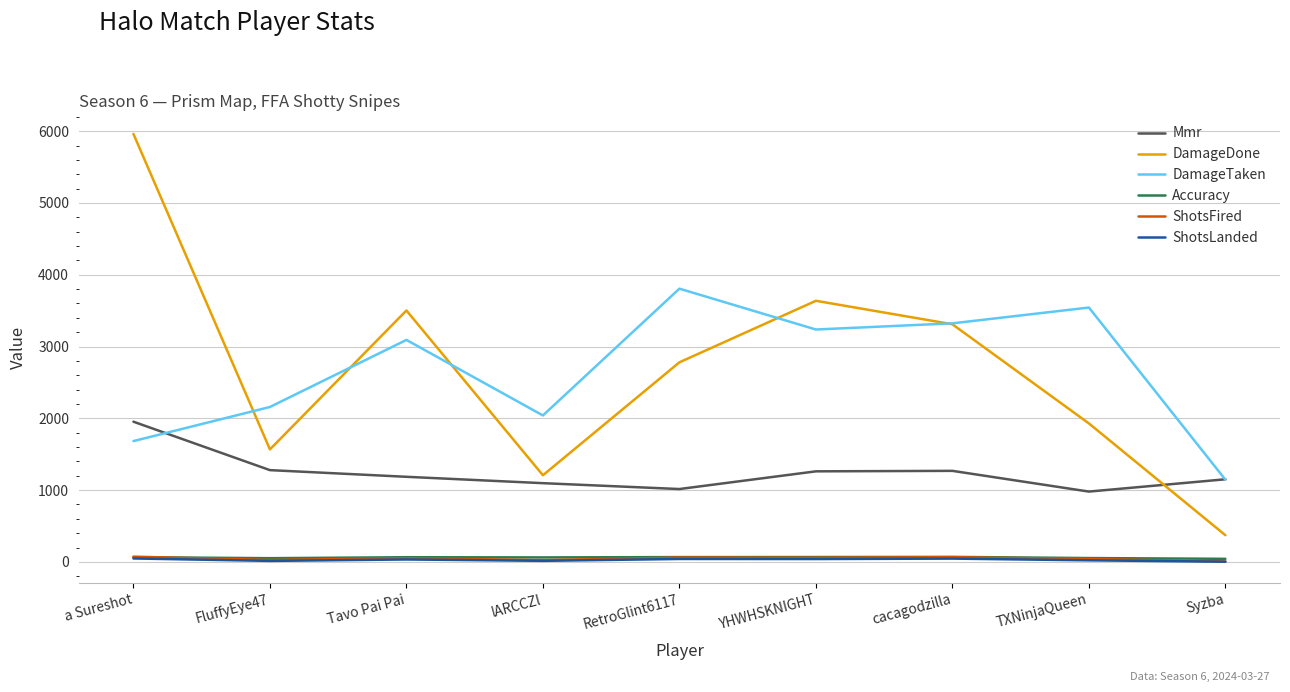

List the labels in order of DamageDone value, smallest first.

Syzba, lARCCZl, FluffyEye47, TXNinjaQueen, RetroGlint6117, cacagodzilla, Tavo Pai Pai, YHWHSKNIGHT, a Sureshot